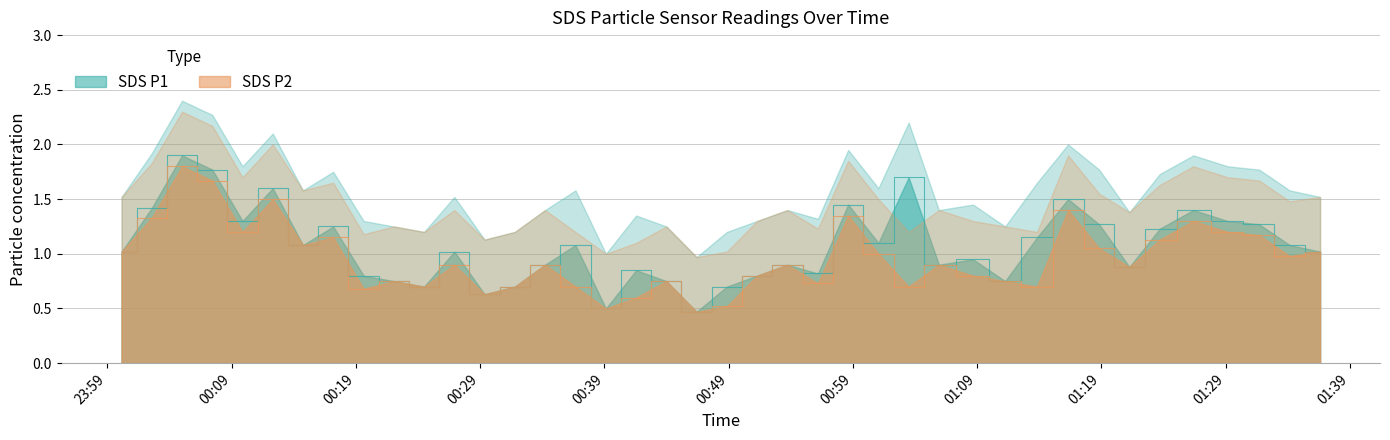

Which series changed the most between 2023/08/06 00:12:18 and 2023/08/06 01:13:49?

SDS_P2